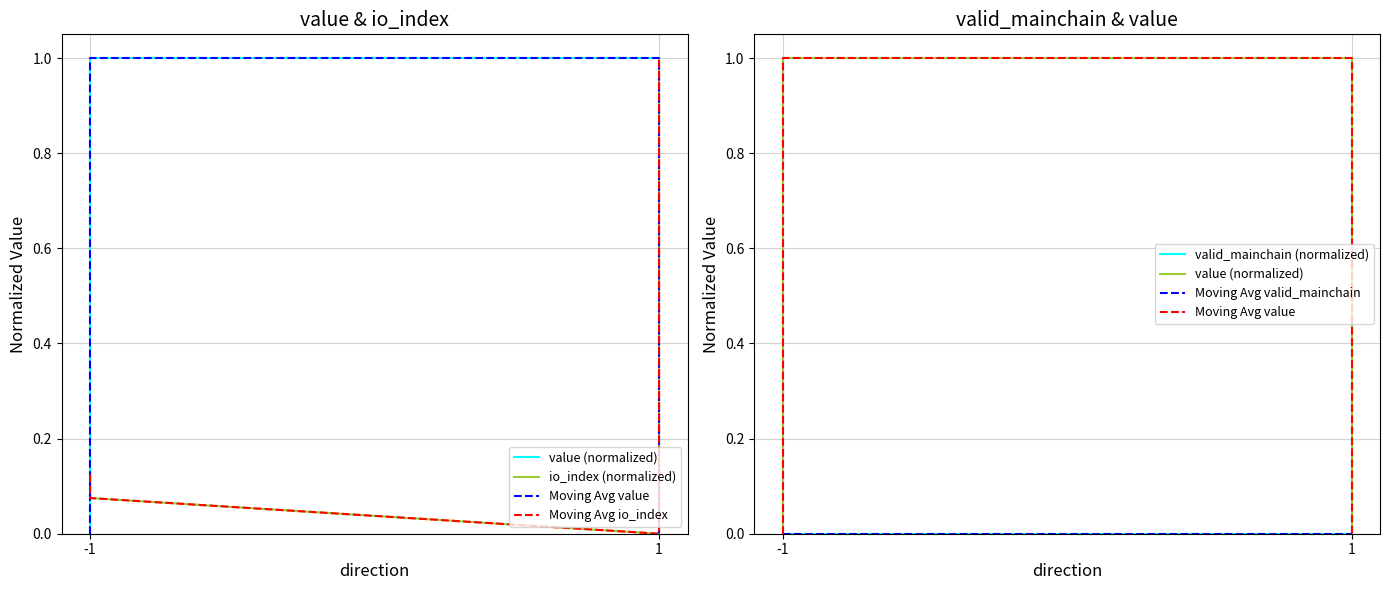

At which label is Moving Avg value closest to 0?

-1